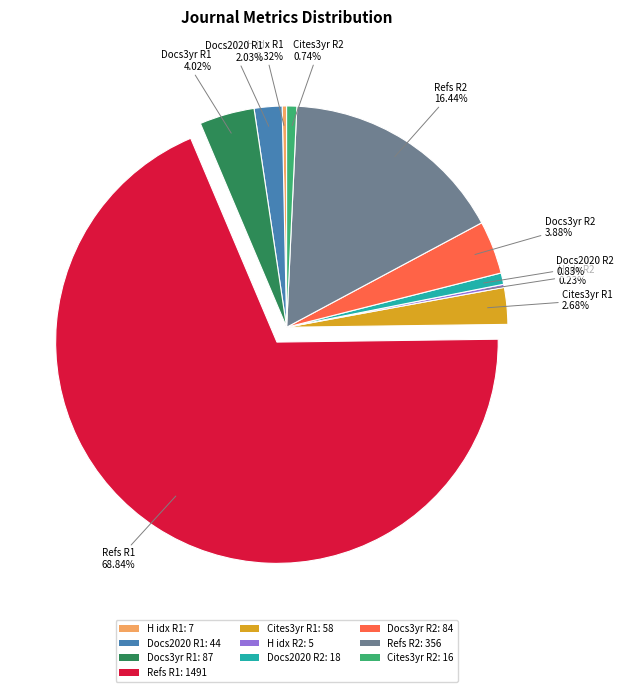

Approximately how many times larger is the value at Docs2020 R2: 18 compared to Cites3yr R1: 58?

0.3